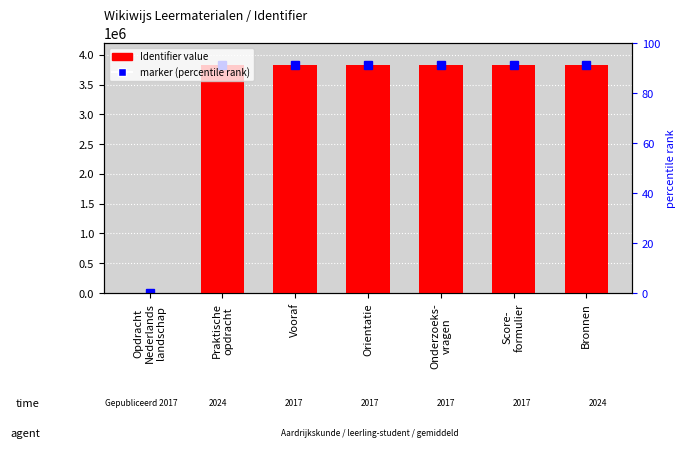

What is the change in value from Praktische
opdracht to Vooraf?

+1